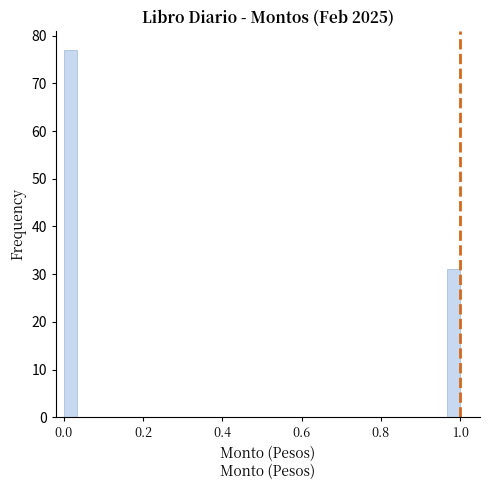

Read against the x-axis, roughly where is the centre of the tallest bar?

0.02